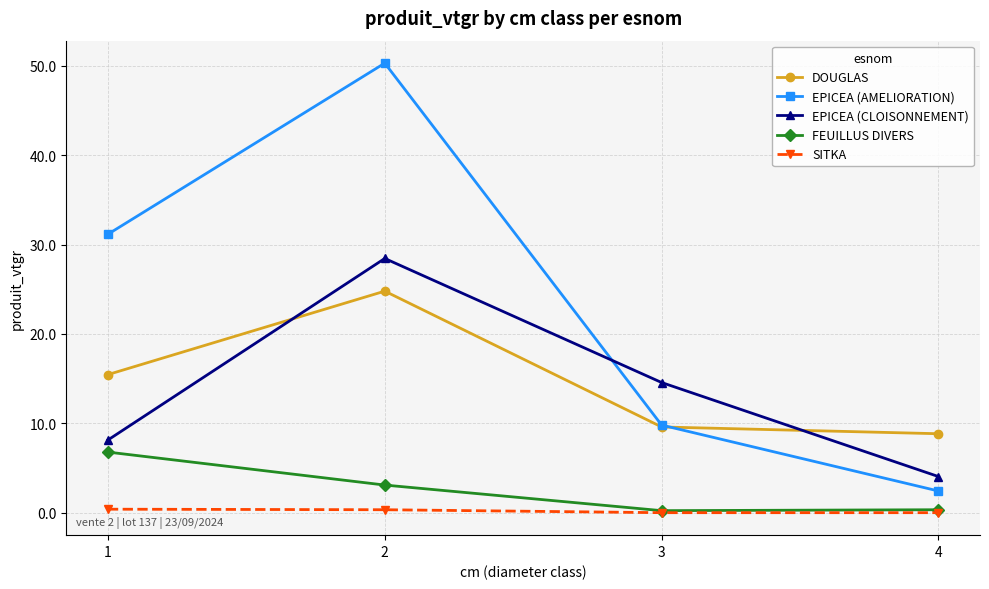

Is this an area chart (filled region under the line)?

No